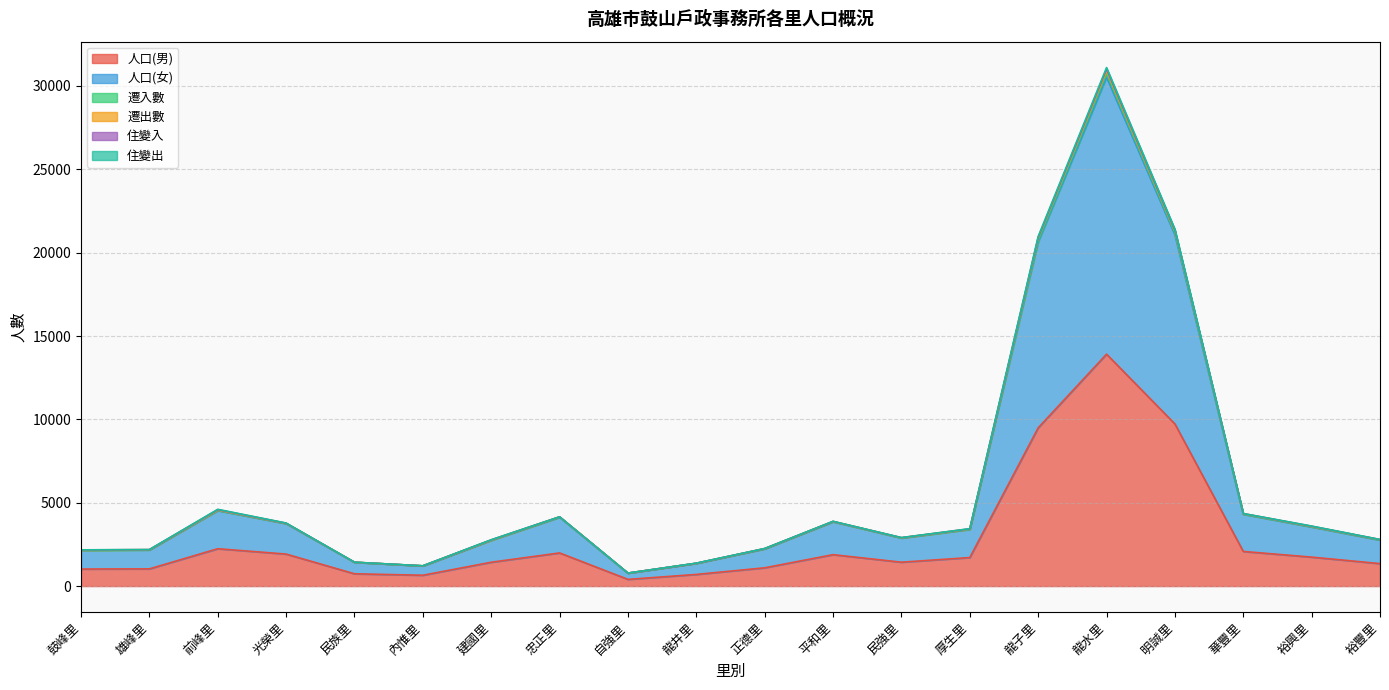

What is the average value of the 遷出數 series?

6032